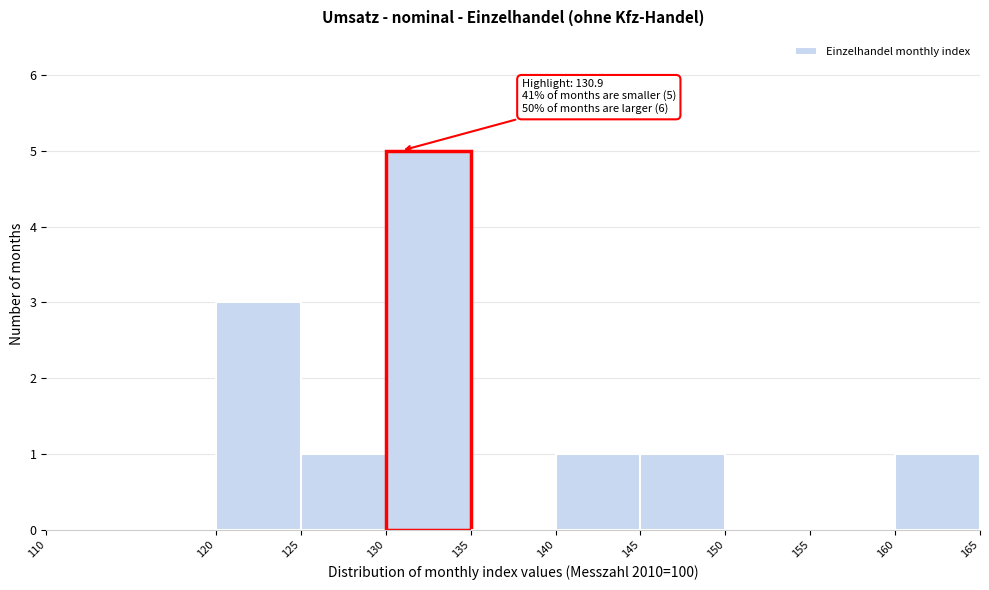

Which range on the x-axis has the tallest bar?

130 to 135